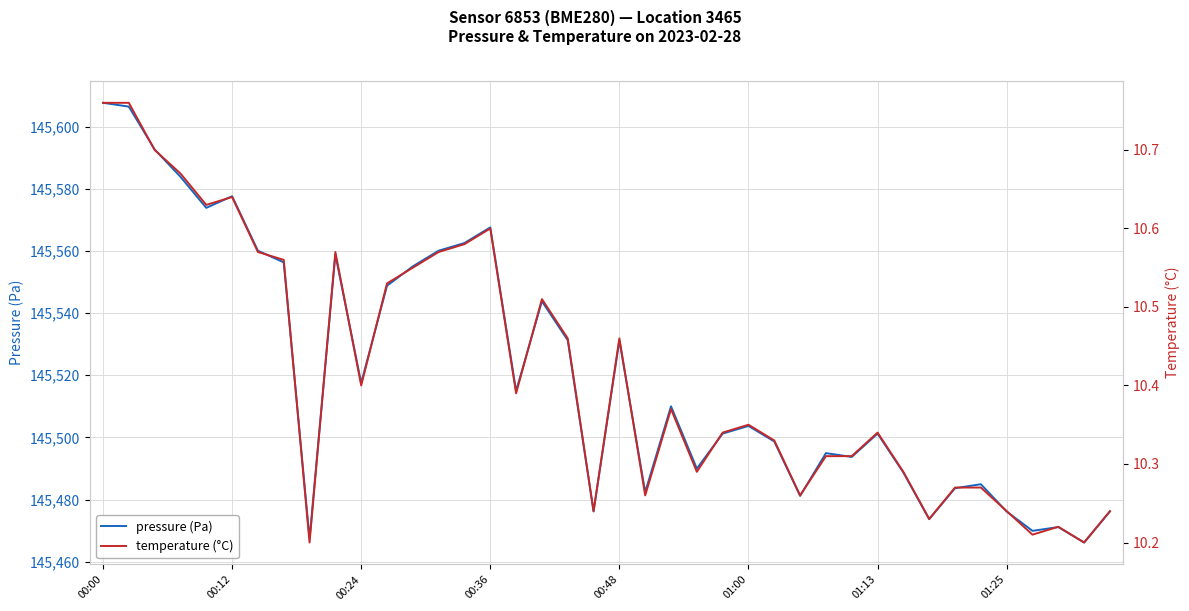

Is it true that temperature (°C) equals 3.7 at 17?

False